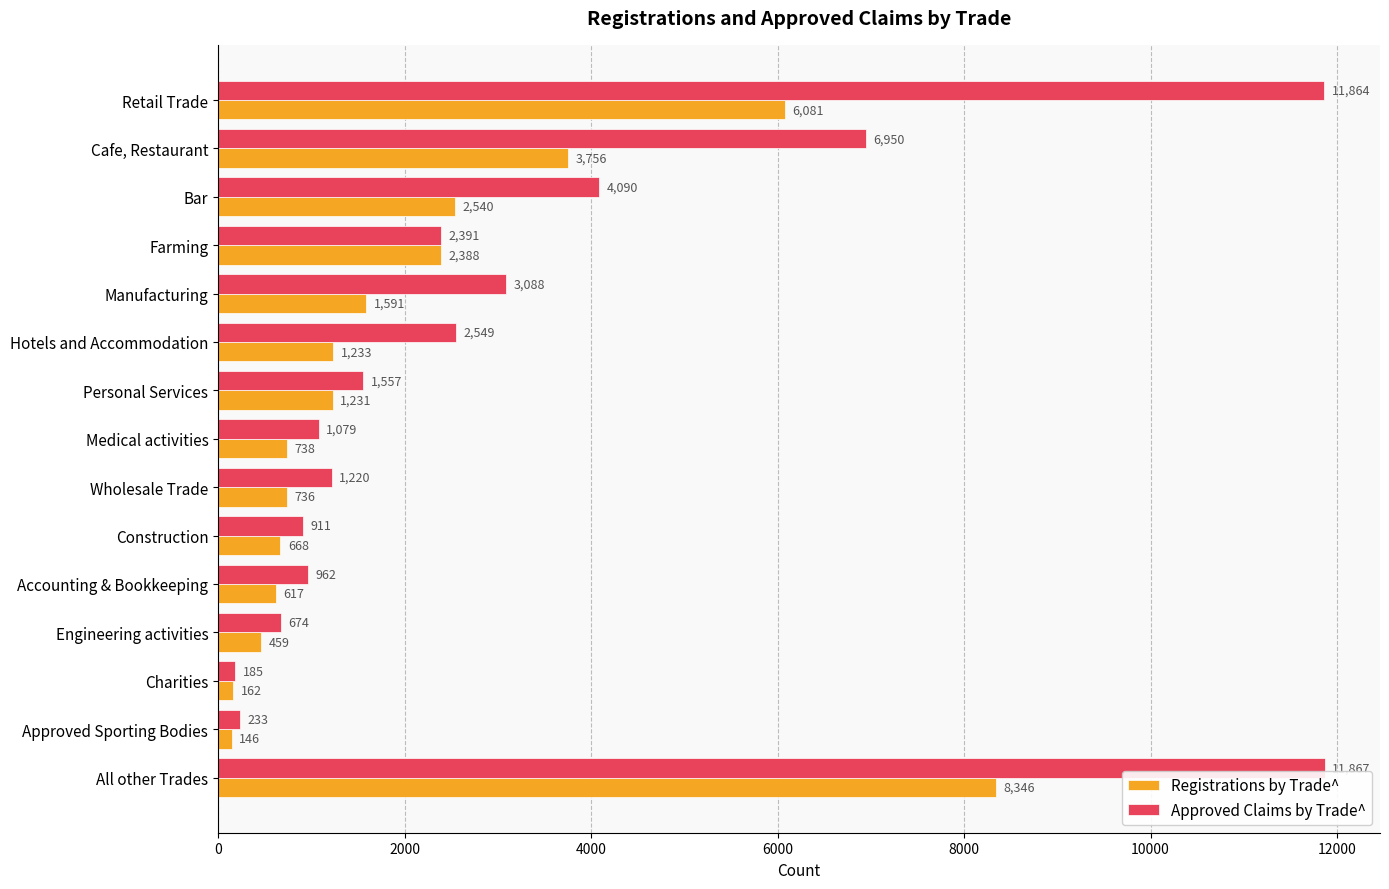

What is the spread (max minus min) of values at Medical activities?

341